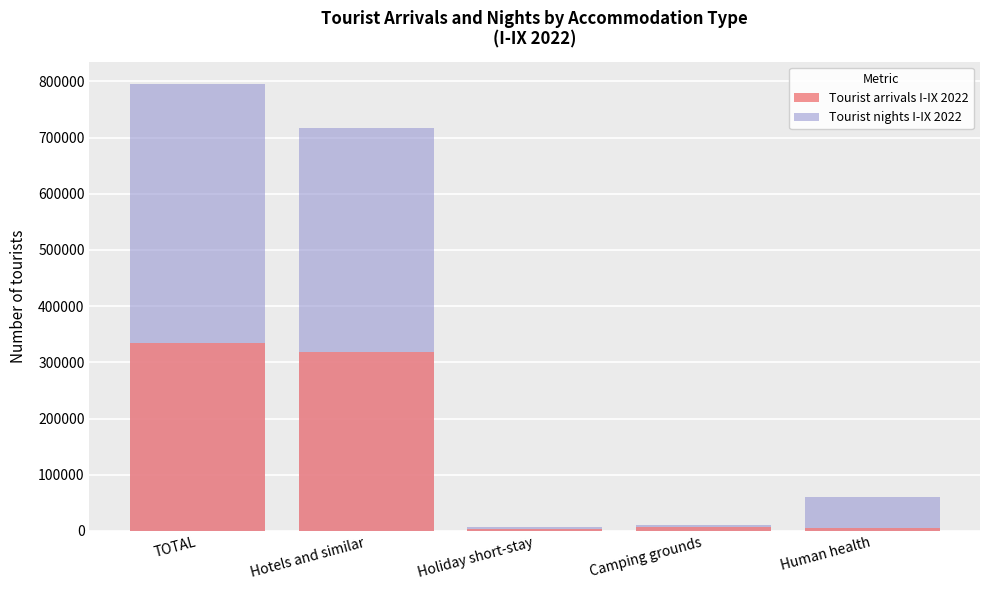

Is it true that Tourist nights I-IX 2022 equals 7586 at Holiday short-stay?

True